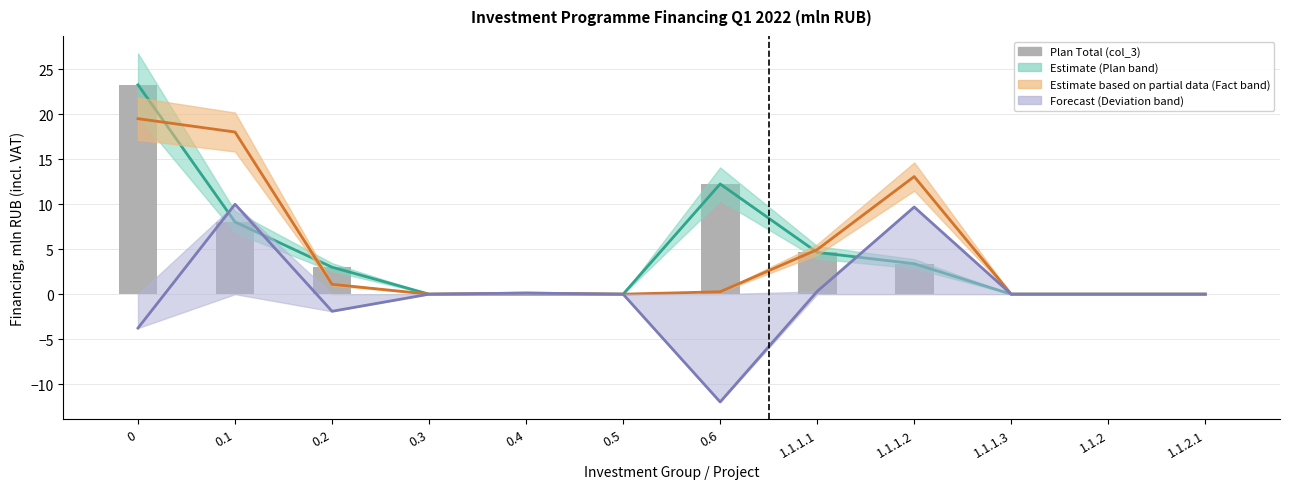

True or false: the data shows 3.0 at 0.2.

True